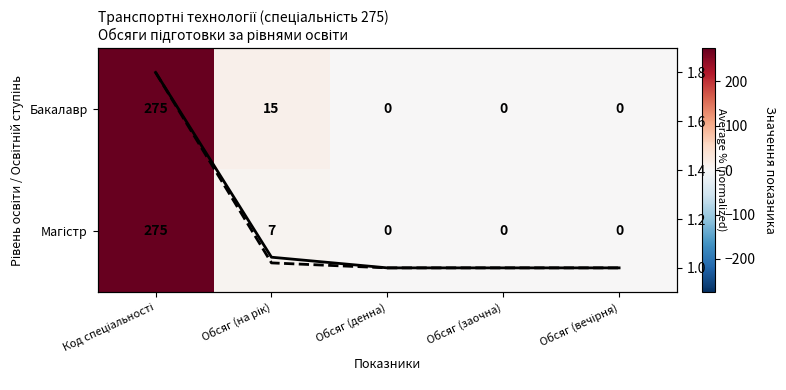

Count the number of categories in the chart.

5